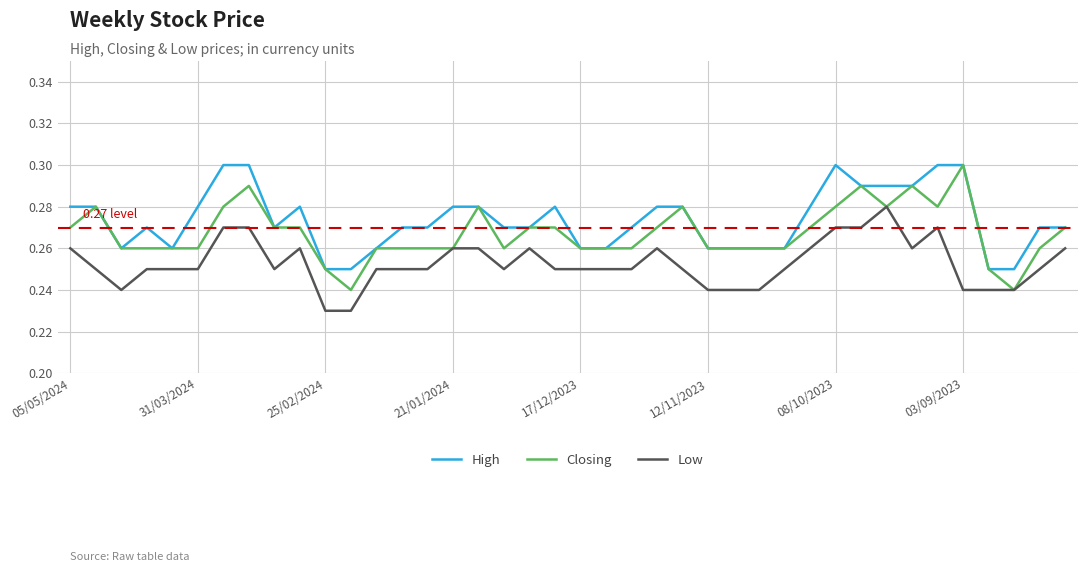

Rank the series by their average value, from highest to lowest.

High, Closing, Low